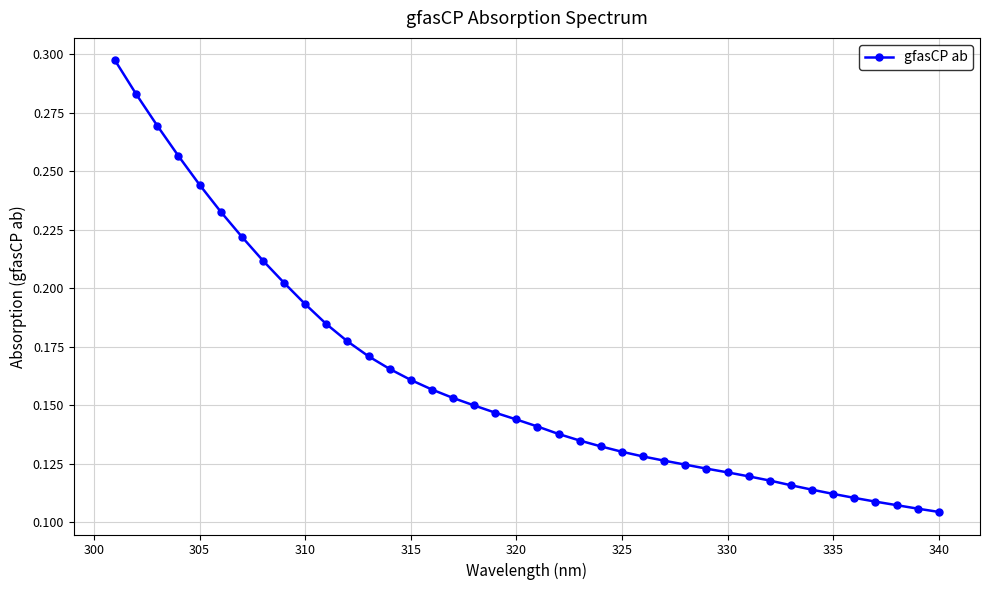

How many values are between 0 and 1?

40